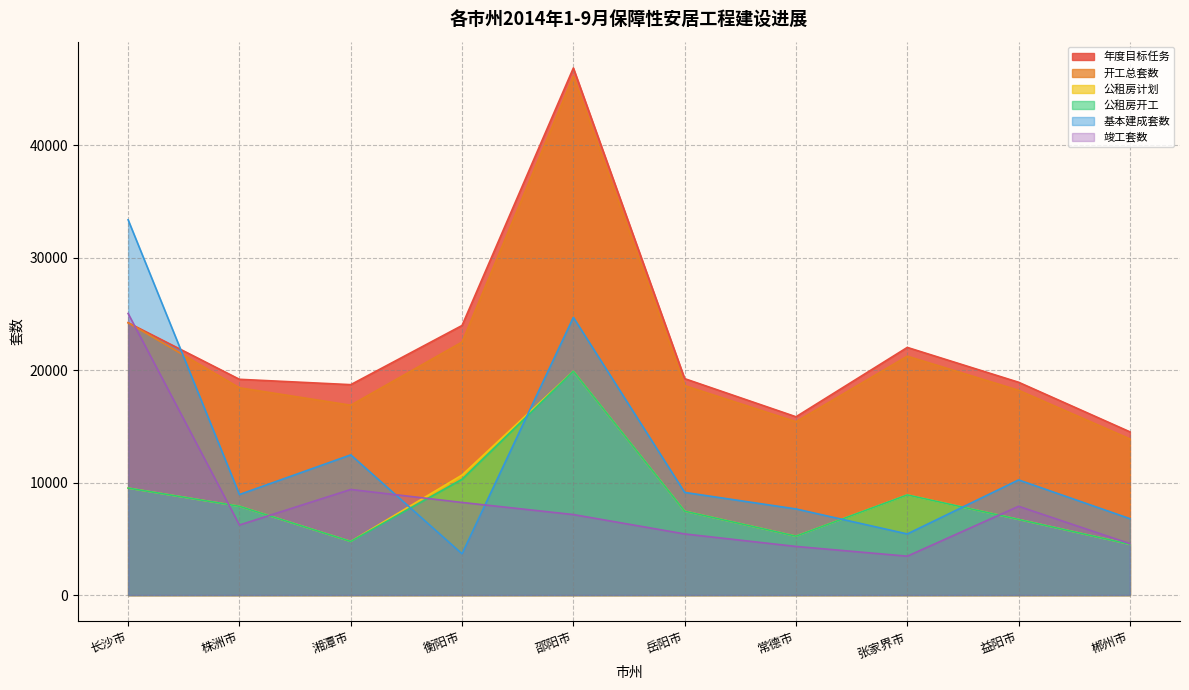

What is the average value of the 基本建成套数 series?

12233